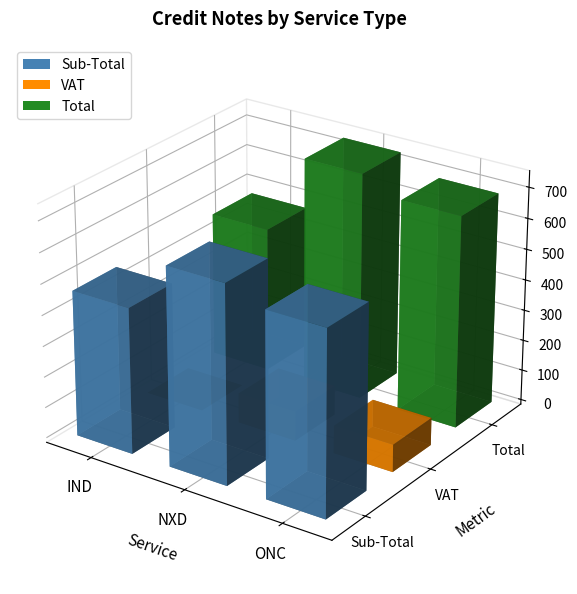

How many bars are there in each group?

3